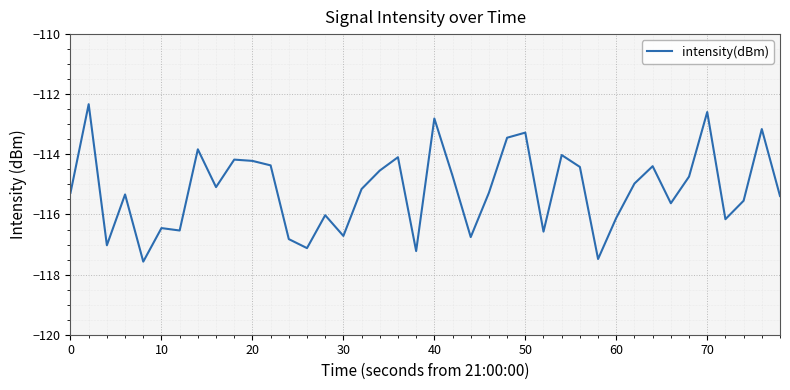

What is the greatest value displayed?

-112.3